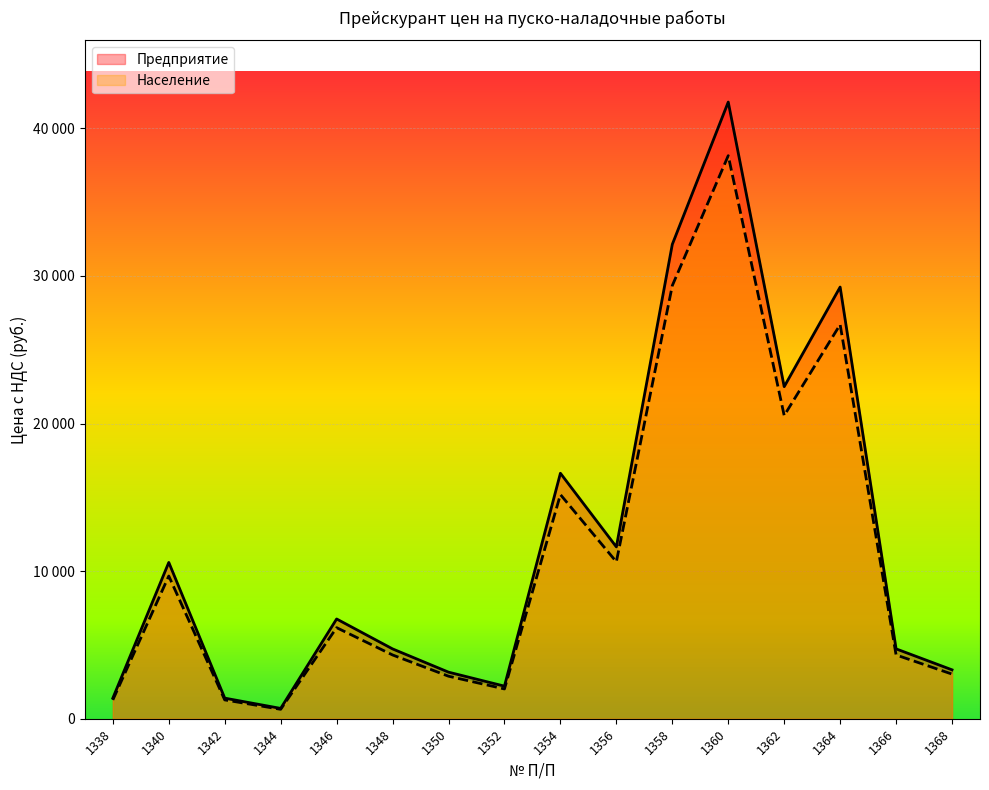

Does the chart display data point markers on the line(s)?

No